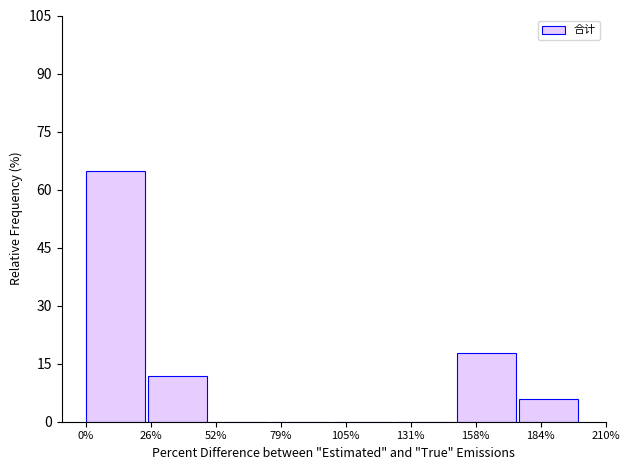

Reading right to left, what are all the values shown in this chart?

184%=5.9	158%=17.6	131%=0.0	105%=0.0	79%=0.0	52%=0.0	26%=11.8	0%=64.7